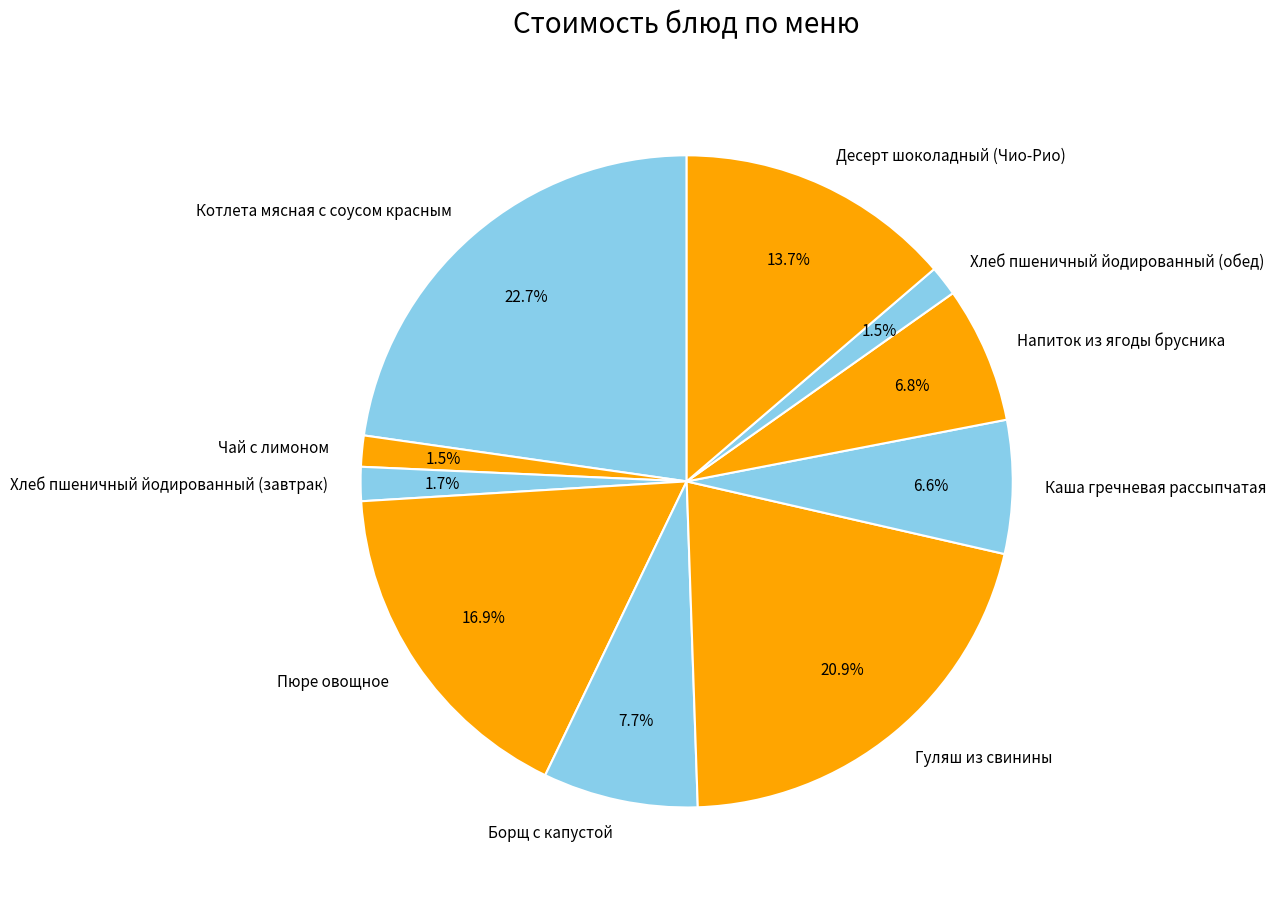

Which category has the biggest portion of the pie?

Котлета мясная с соусом красным